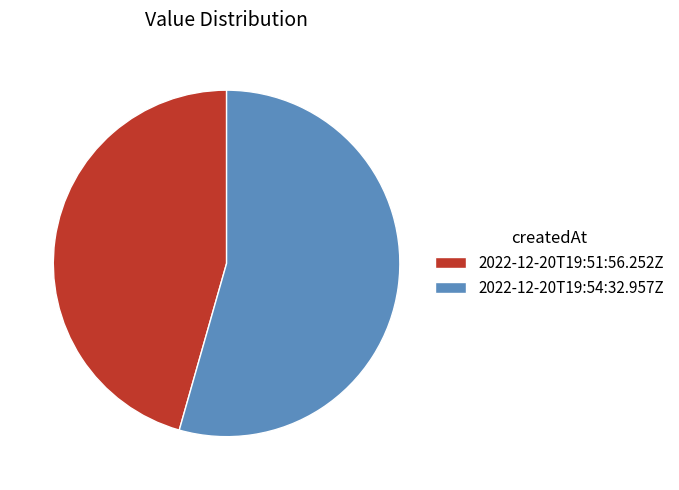

Which has a higher value, 2022-12-20T19:54:32.957Z or 2022-12-20T19:51:56.252Z?

2022-12-20T19:54:32.957Z